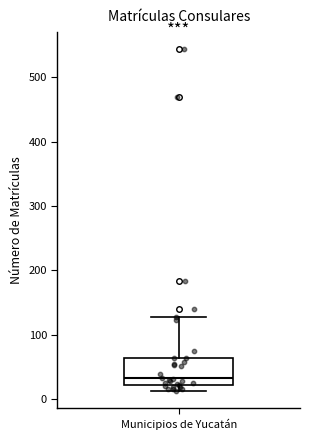

Where does the median line of the box for Municipios de Yucatán sit on the y-axis? The values are not printed on the chart, so give them approximately, as read against the axis.

30